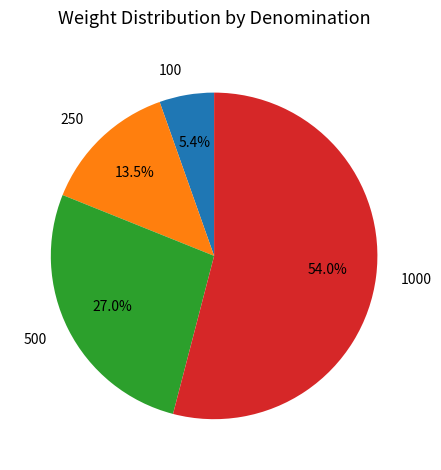

What is the smallest slice in the pie chart?

100